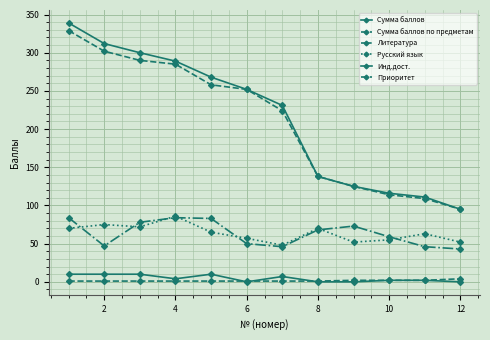

Count the Приоритет values in the range 1 to 2.

11